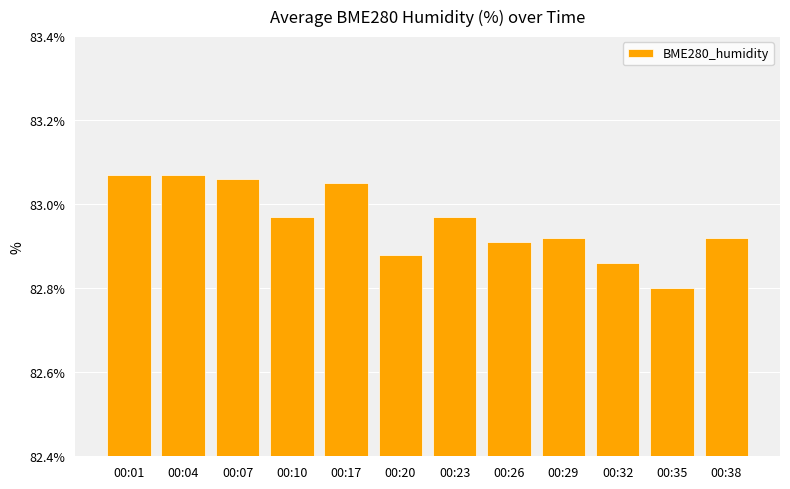

Between 00:20 and 00:04, which is larger?

00:04